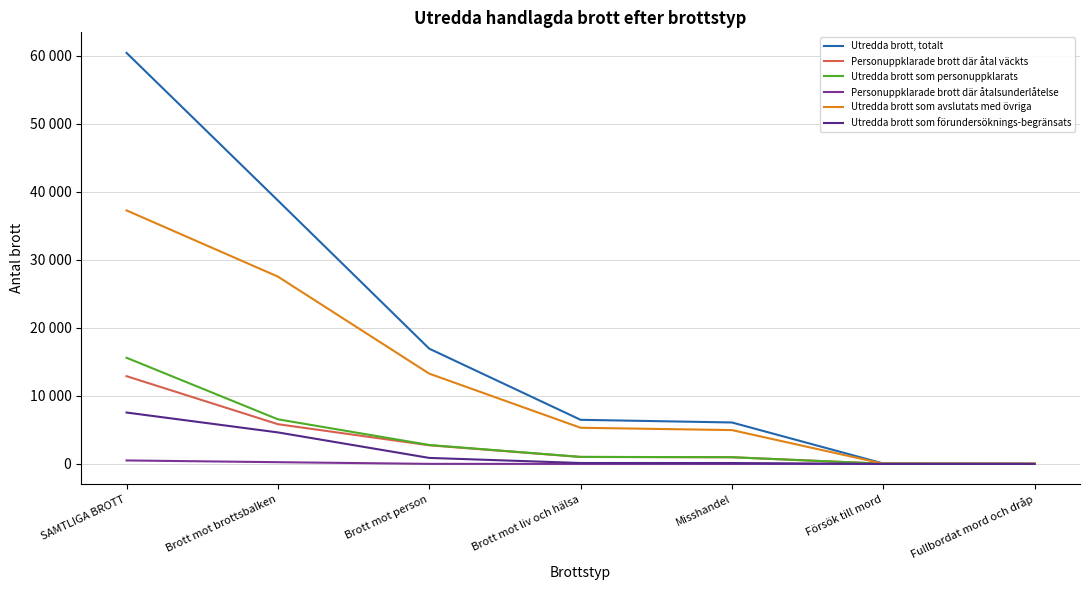

At which category is the sum across all series the highest?

SAMTLIGA BROTT